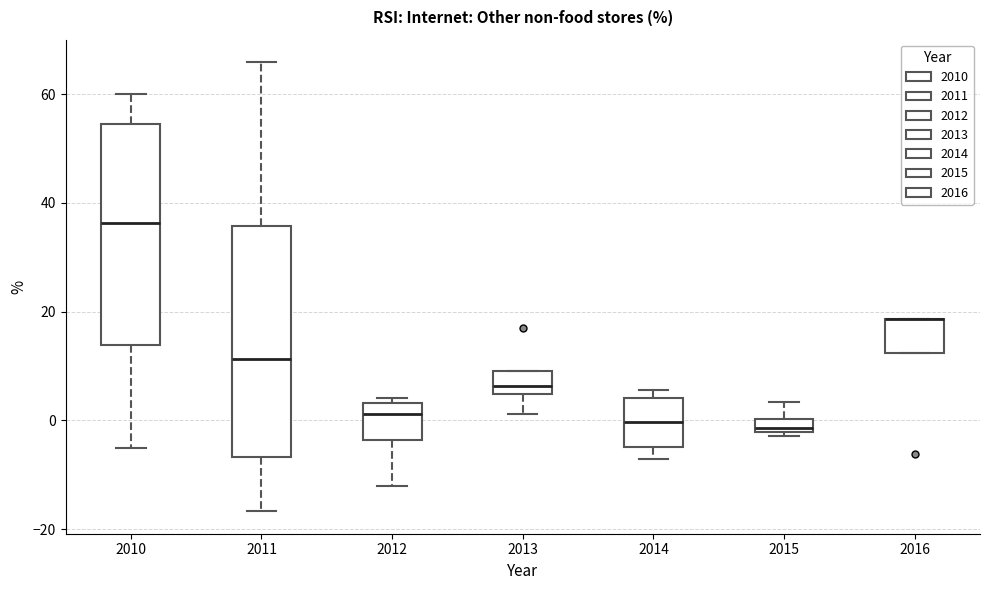

Where does the median line of the box at x = 2011 sit on the y-axis? The values are not printed on the chart, so give them approximately, as read against the axis.

12